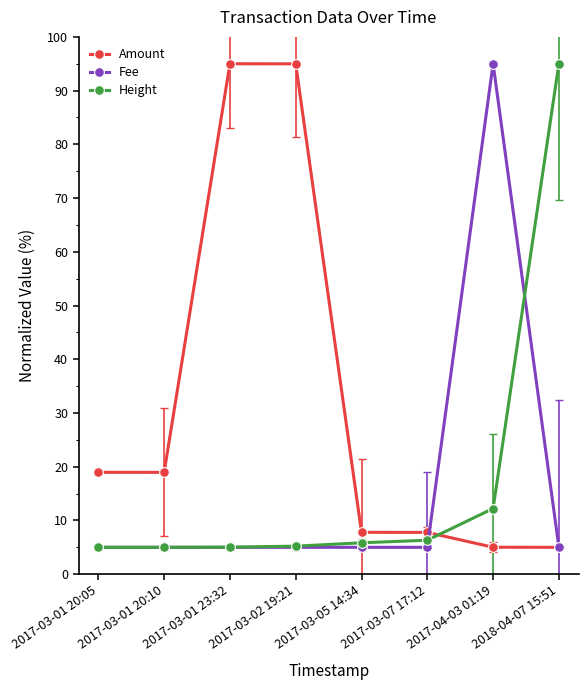

What is the spread (max minus min) of values at 2017-03-01 20:05?

14.0